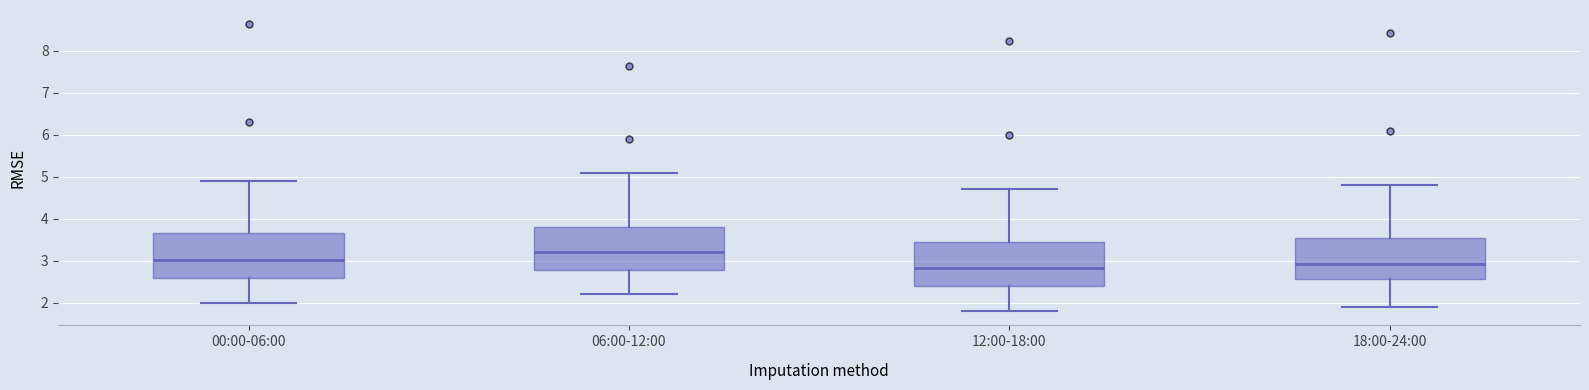

Where is the upper edge of the box for 06:00-12:00 on the y-axis? The values are not printed on the chart, so give them approximately, as read against the axis.

3.8